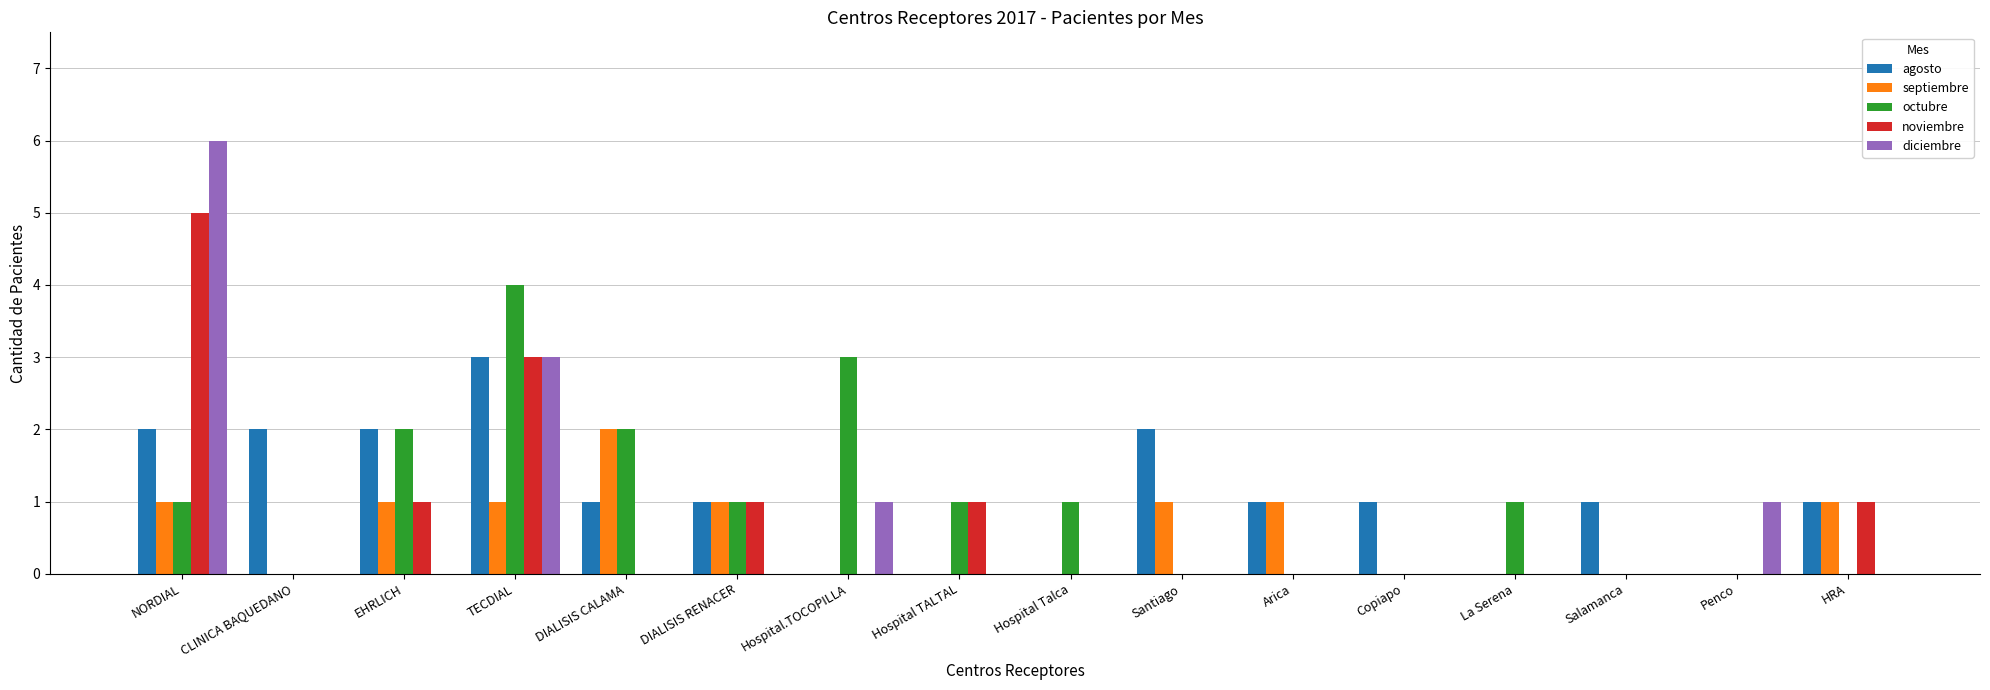

At which category is the sum across all series the highest?

NORDIAL